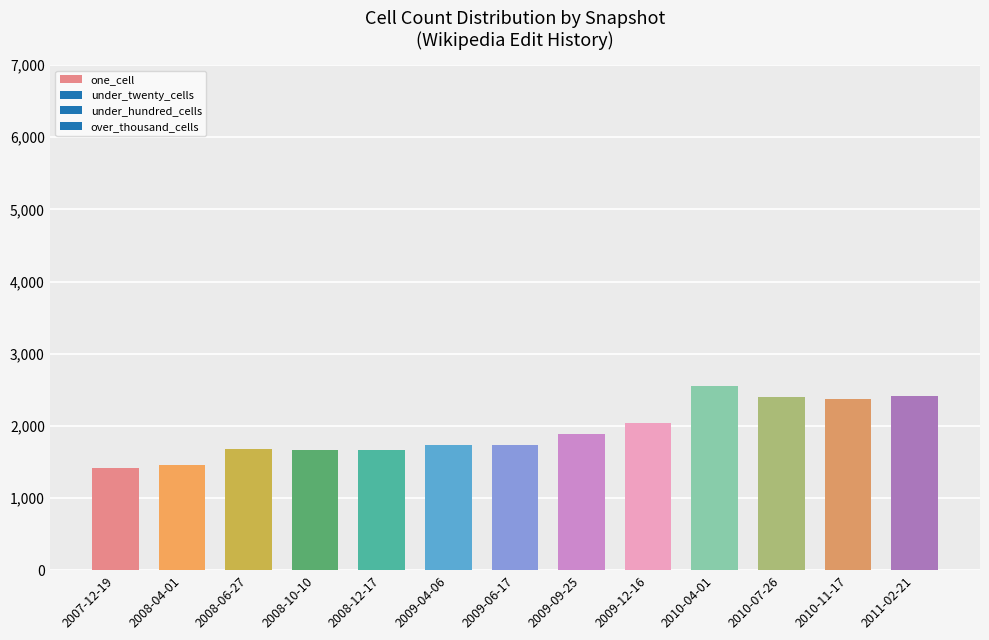

What is the maximum value shown in the chart?

2553